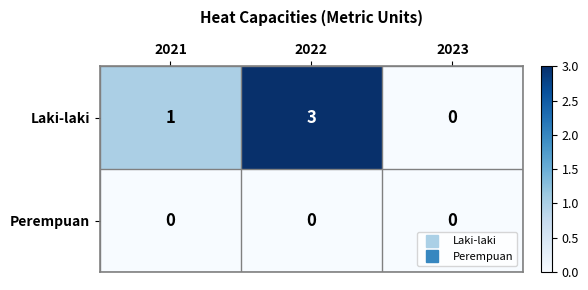

Rank the series by their maximum value, from lowest to highest.

Perempuan, Laki-laki